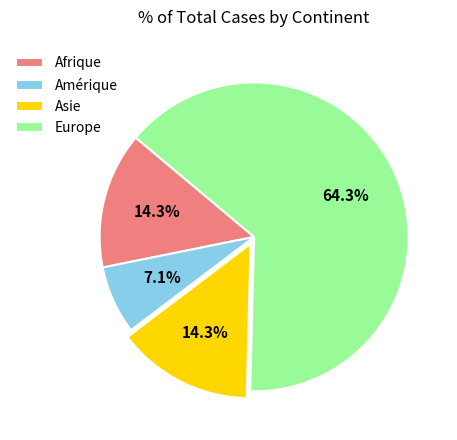

To the nearest percent, what is the combined percentage of Afrique and Amérique?

21%